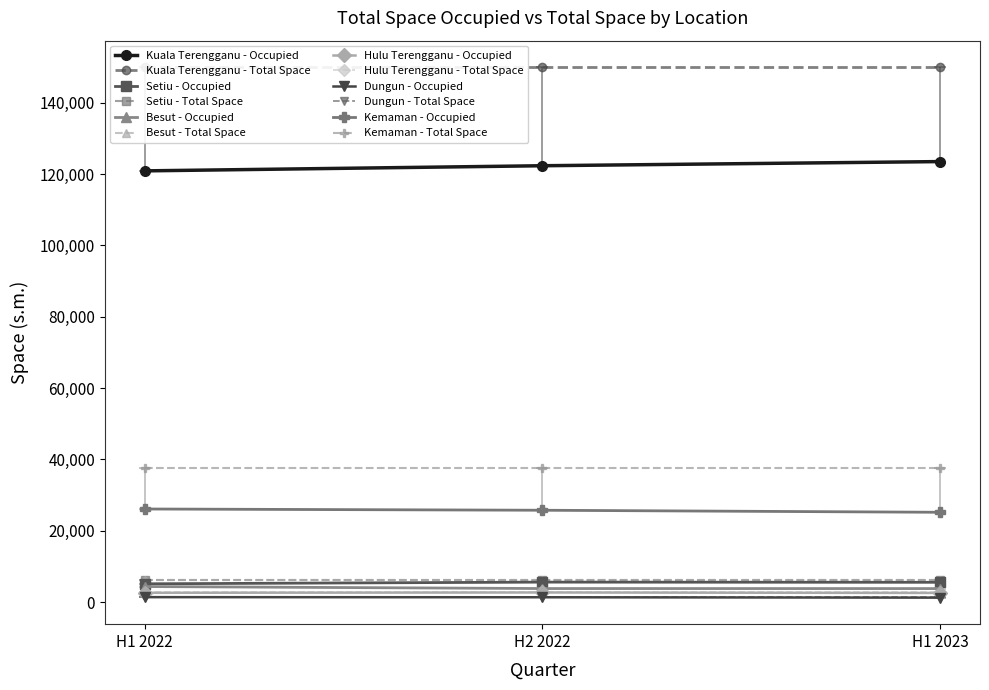

What is the label of the 2nd point from the right?

H2 2022